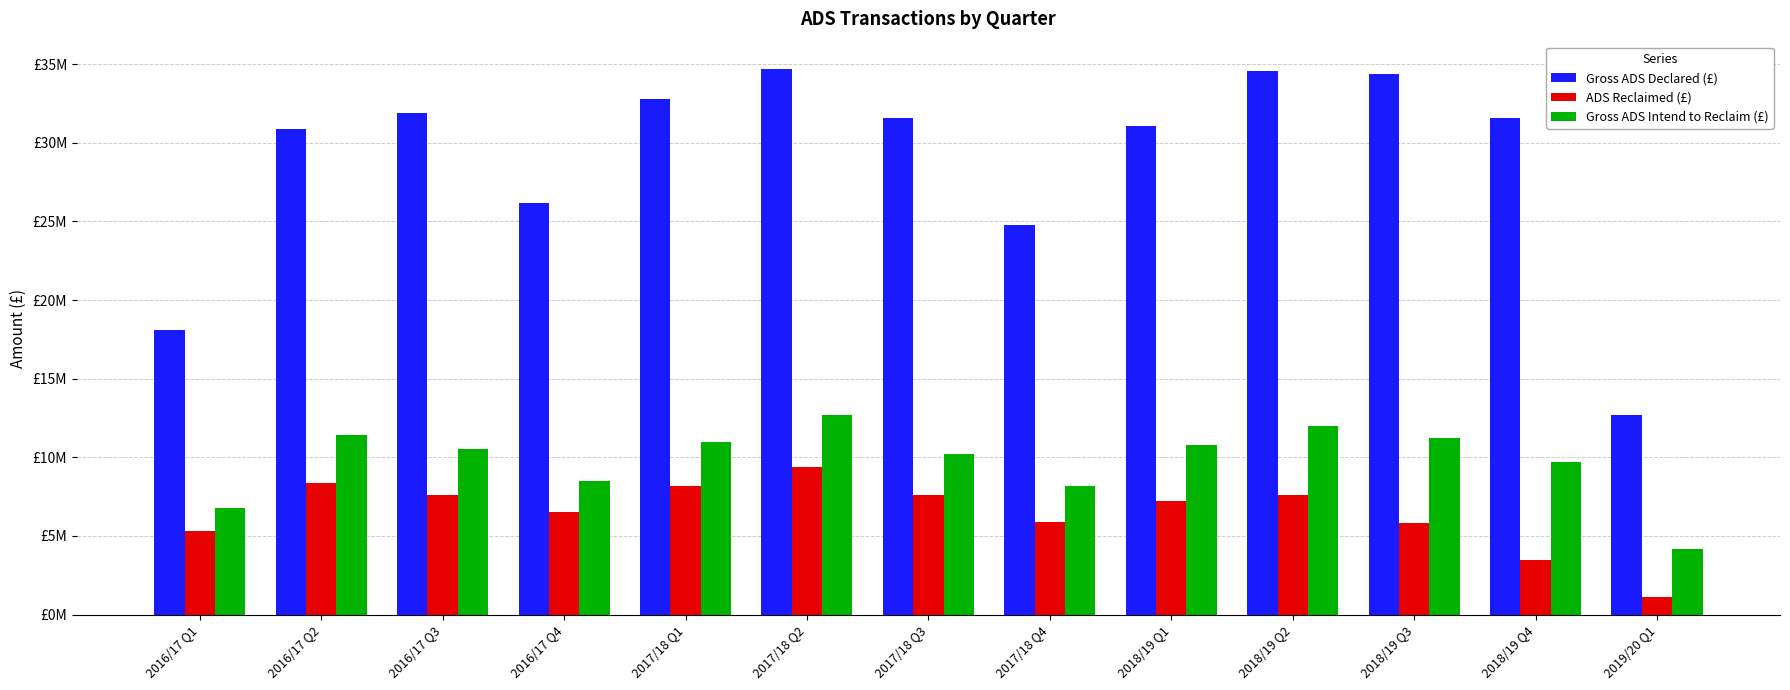

Are the bars horizontal?

No